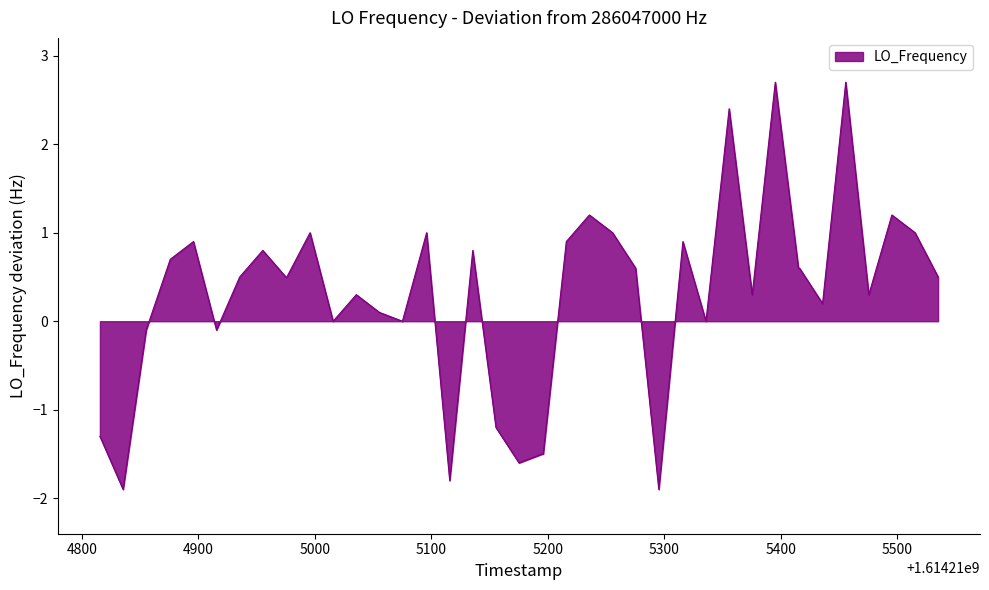

What is the smallest value displayed?

-1.9